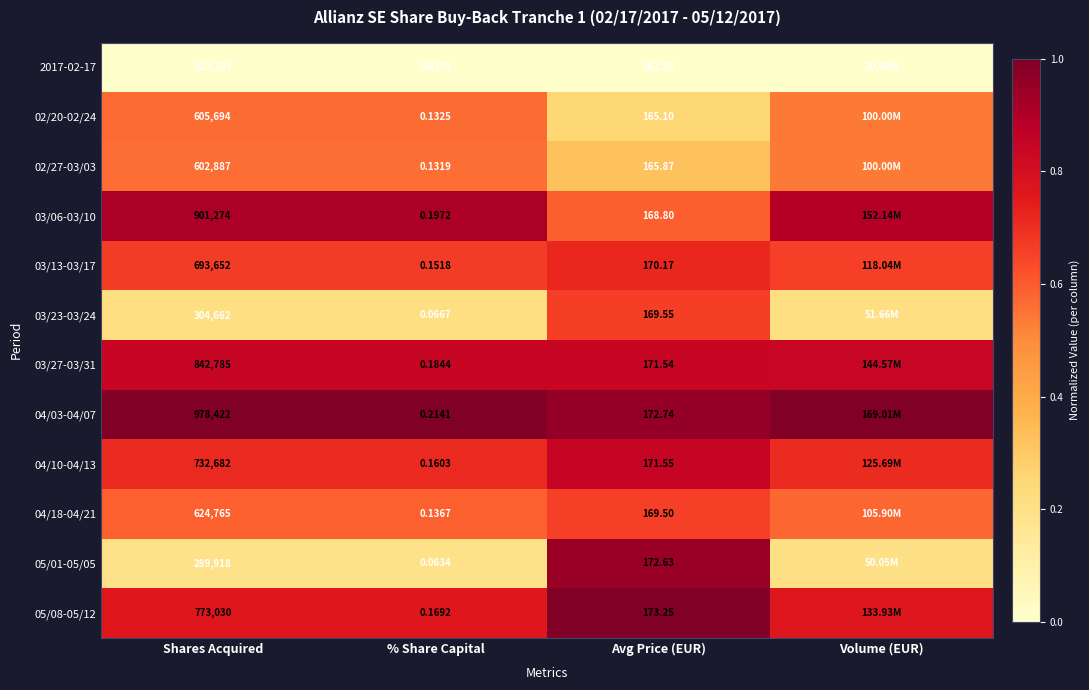

What is the total value across all series at Shares Acquired?

7472978.0